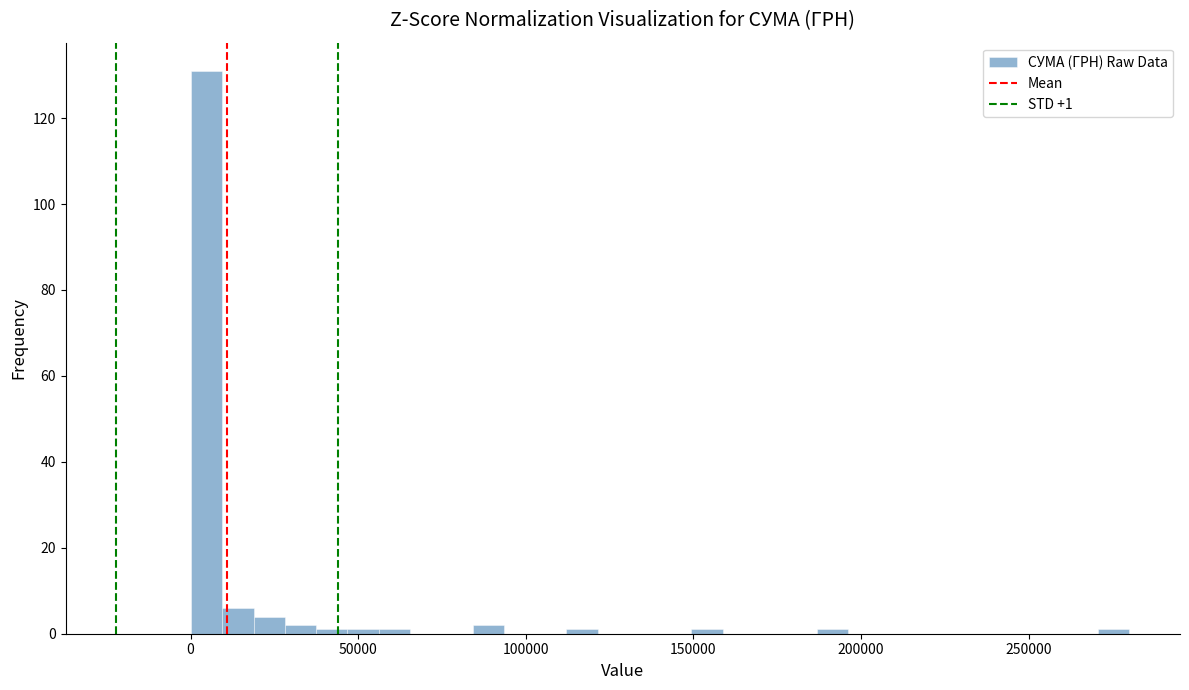

Read against the x-axis, roughly where is the centre of the tallest bar?

5000